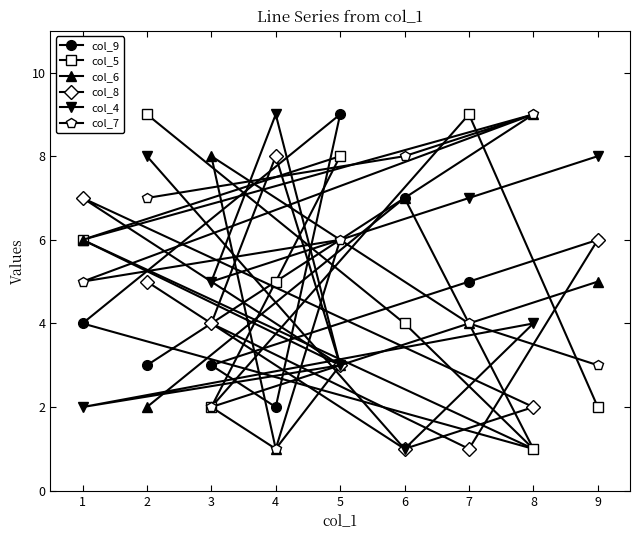

What are all the series names shown in the legend?

col_9, col_5, col_6, col_8, col_4, col_7